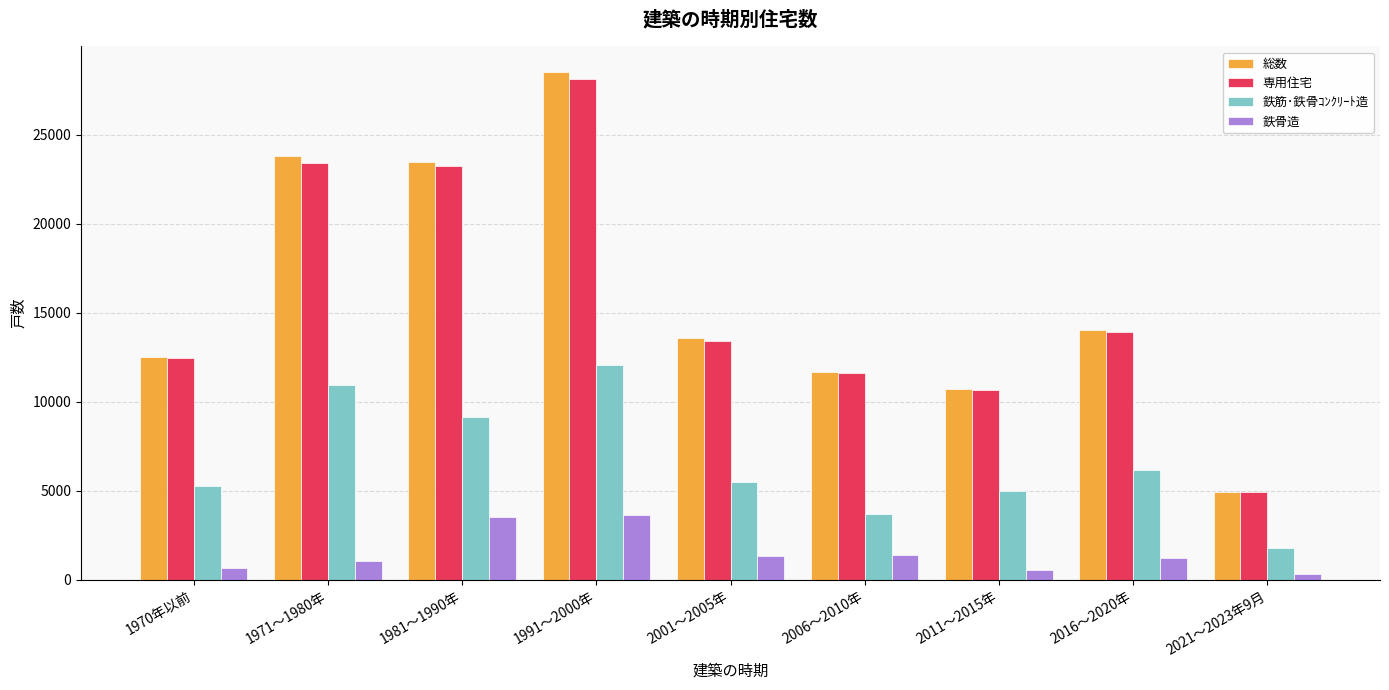

At which label does 総数 first exceed 13600?

1971～1980年